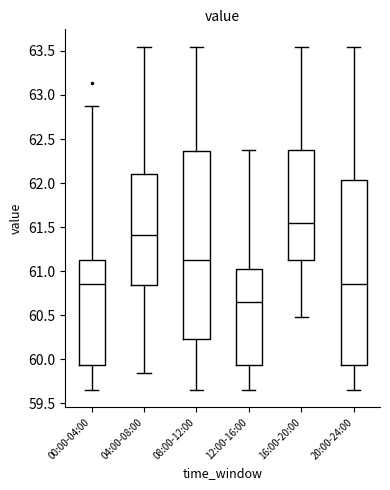

Reading left to right, read every box against the y-axis: the position of its median line, the range the box covers, and the ends of its whiskers. The values are not printed on the chart, so give them approximately, as read against the axis.

00:00-04:00: median 60.85, box 59.95 to 61.15, whiskers 59.65 to 62.85
04:00-08:00: median 61.40, box 60.85 to 62.10, whiskers 59.85 to 63.55
08:00-12:00: median 61.15, box 60.25 to 62.35, whiskers 59.65 to 63.55
12:00-16:00: median 60.65, box 59.95 to 61.05, whiskers 59.65 to 62.35
16:00-20:00: median 61.55, box 61.15 to 62.35, whiskers 60.50 to 63.55
20:00-24:00: median 60.85, box 59.95 to 62.05, whiskers 59.65 to 63.55